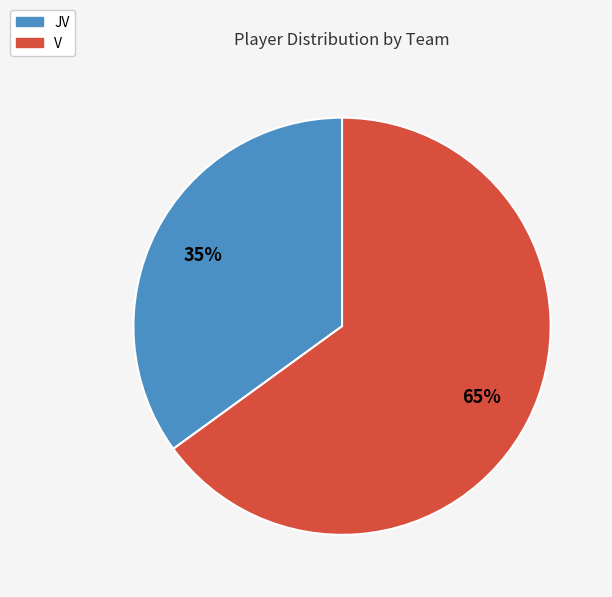

To the nearest percent, what is the difference between the largest and smallest slice percentages?

30%